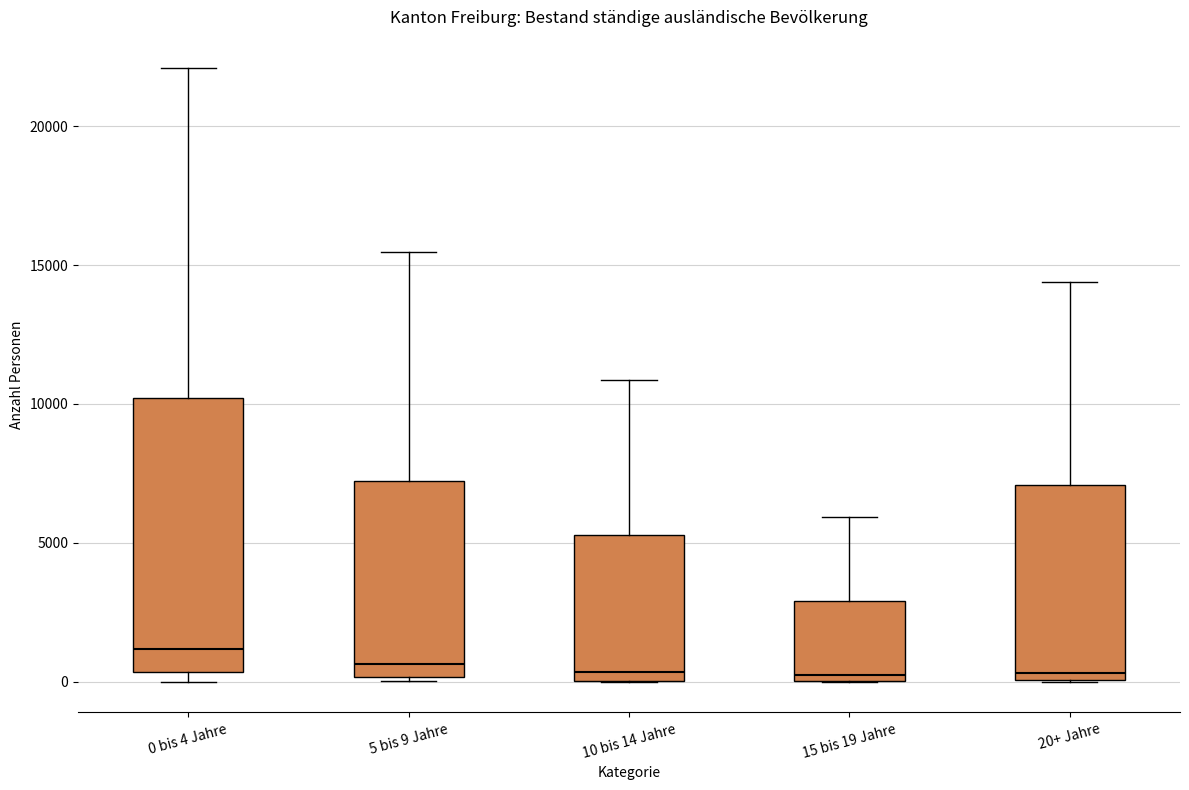

Reading left to right, transcribe this box plot: for each box, give where its median line is, the range the box spans, and where its two whiskers end, as read against the y-axis. The values are not printed on the chart, so give them approximately, as read against the axis.

0 bis 4 Jahre: median 1000, box 500 to 10000, whiskers 0 to 22000
5 bis 9 Jahre: median 500, box 0 to 7000, whiskers 0 (just below the box's lower edge) to 15500
10 bis 14 Jahre: median 500, box 0 to 5500, whiskers 0 to 11000
15 bis 19 Jahre: median 0 (just above the box's lower edge), box 0 to 3000, whiskers 0 to 6000
20+ Jahre: median 500, box 0 to 7000, whiskers 0 to 14500